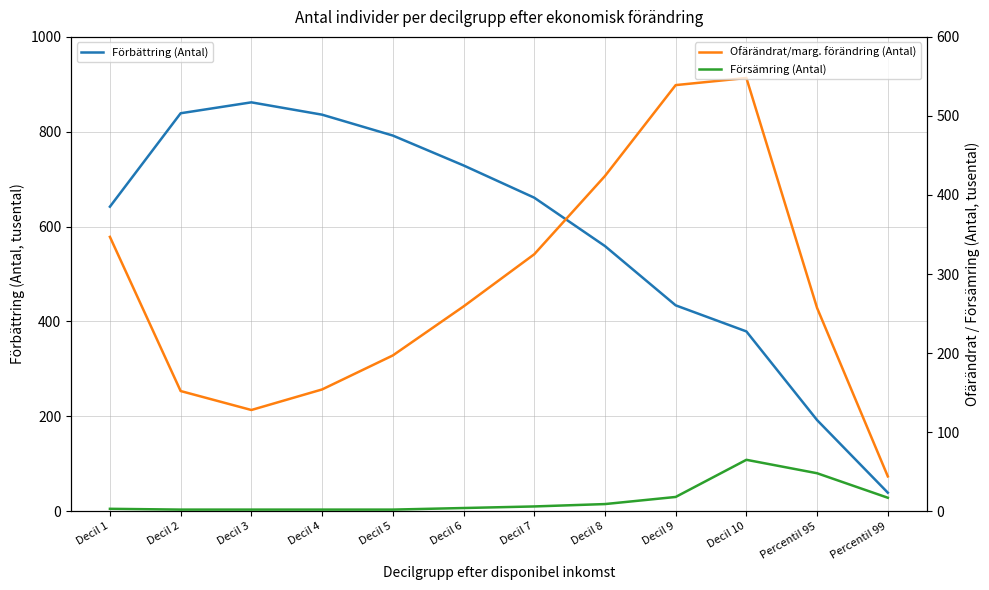

What is the sum of all Ofärändrat/marg. förändring (Antal) values?

3374